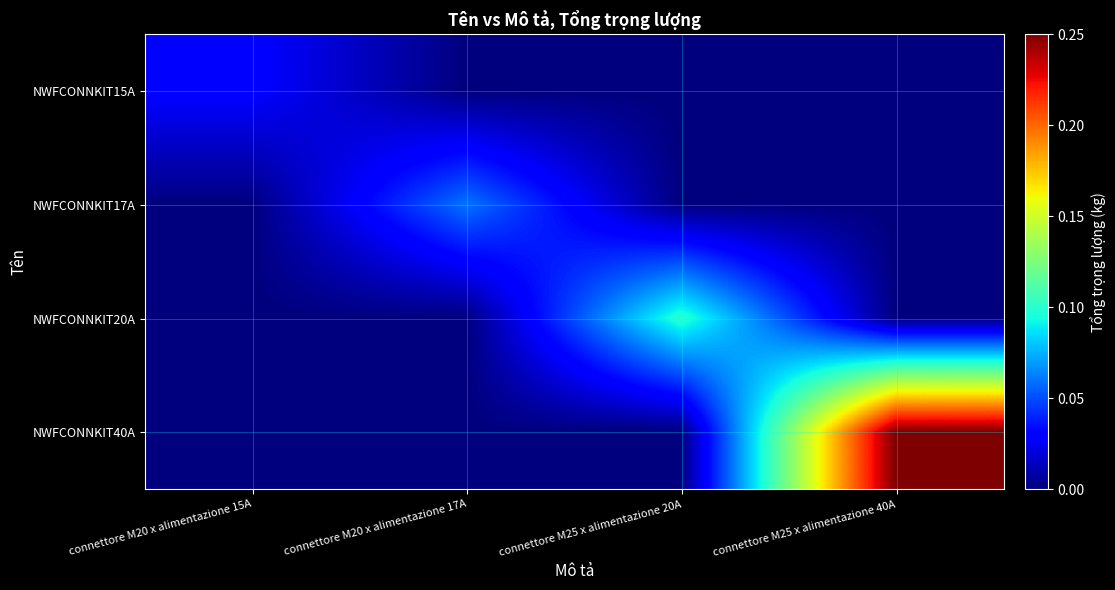

What is the spread (max minus min) of values at connettore M25 x alimentazione 40A?

0.2